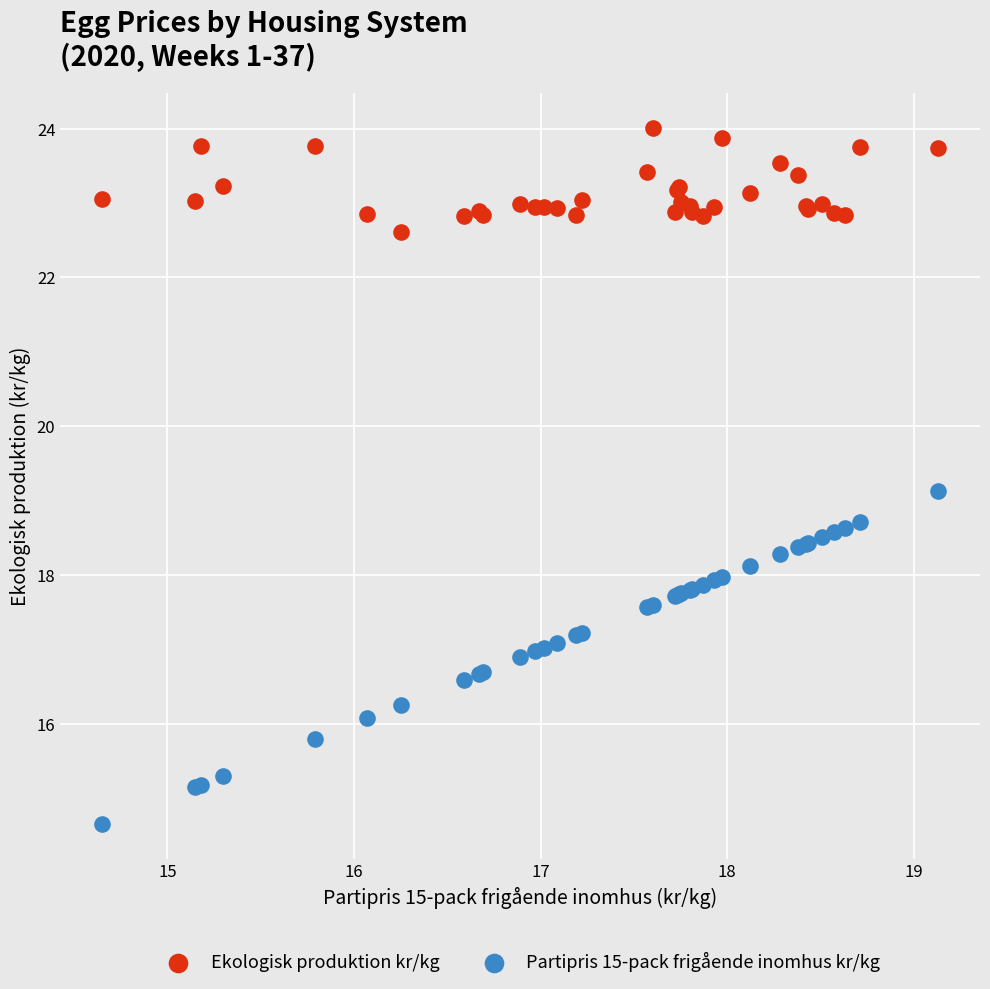

What is the X range (max minus min) for the scatter plot?

4.5